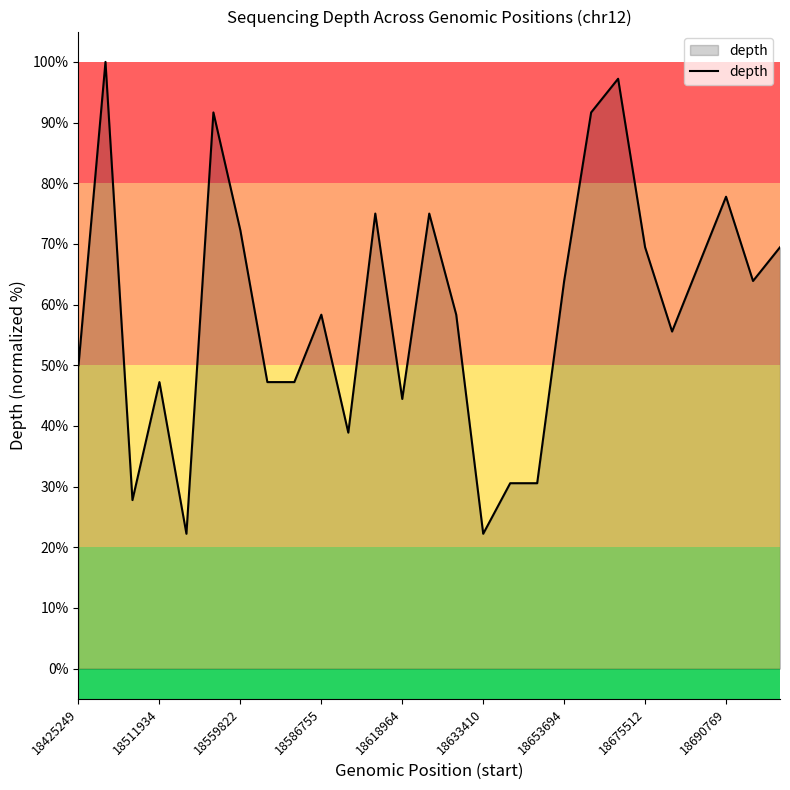

What is the maximum value shown in the chart?

100.0